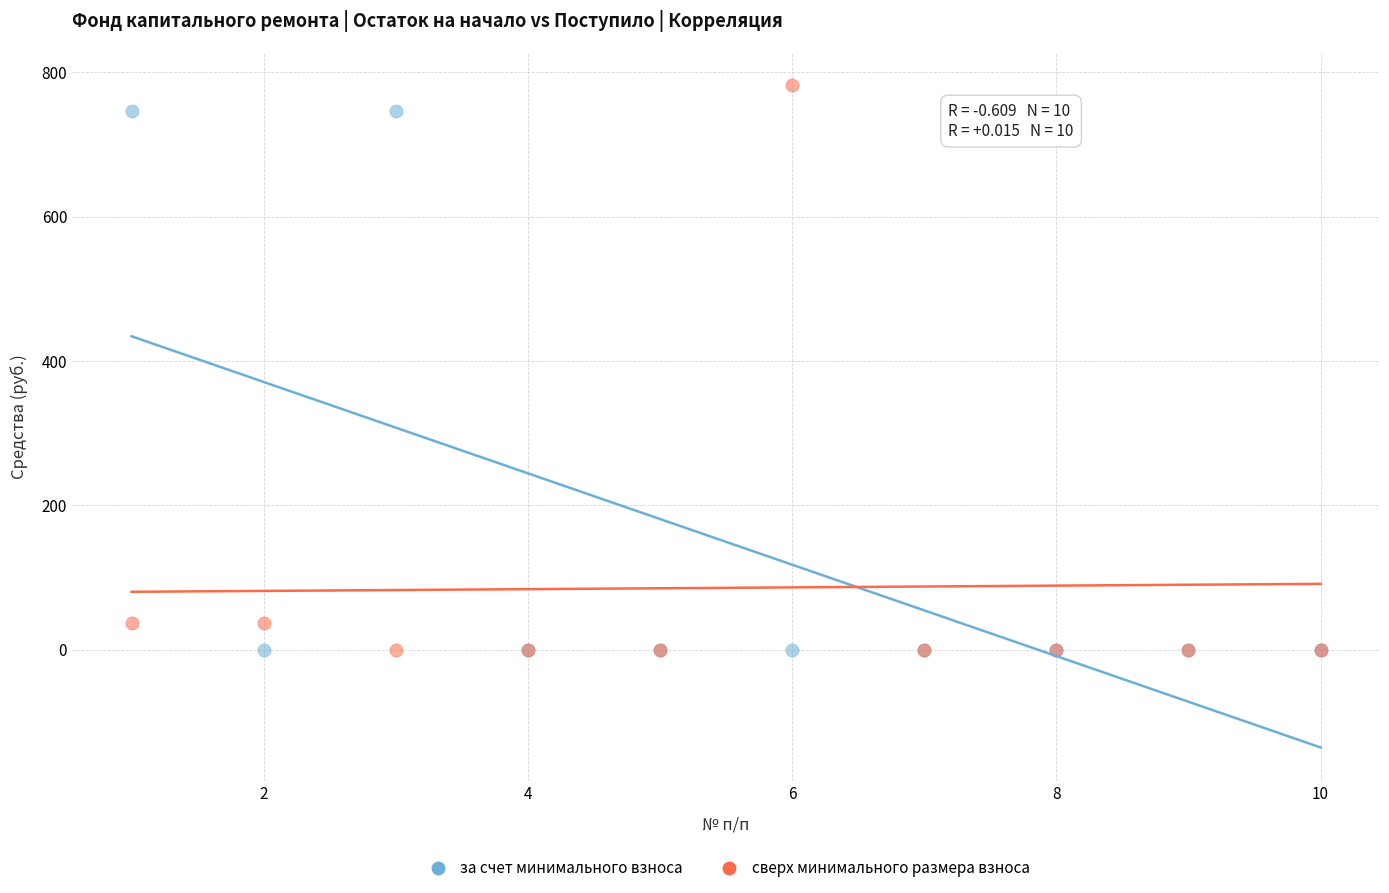

What is the X range (max minus min) for the scatter plot?

9.0